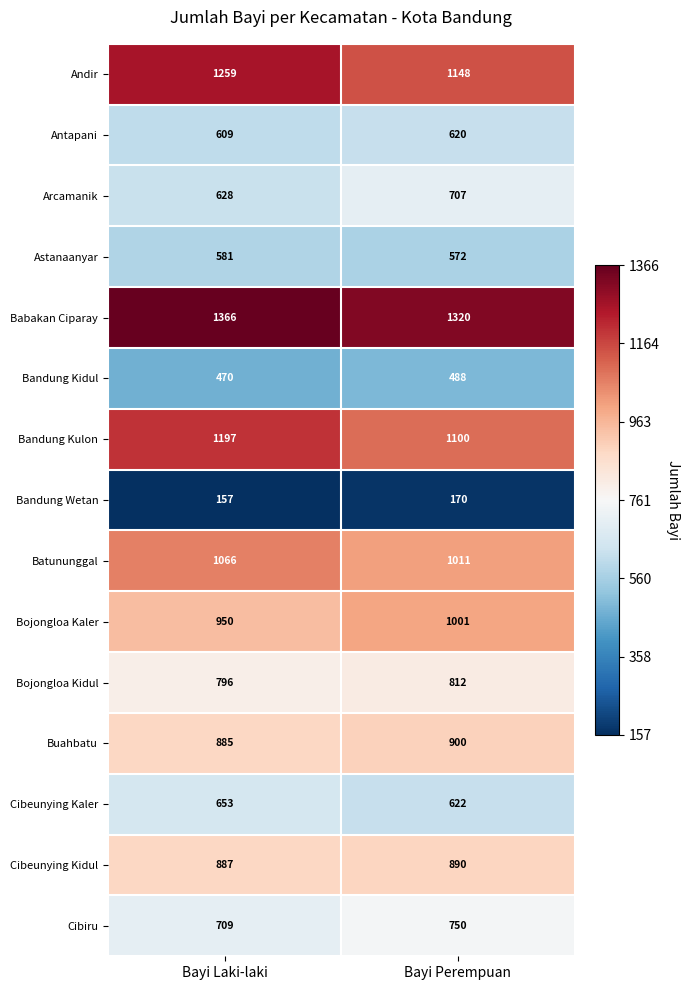

The Bojongloa Kaler series shows 1001 at Bayi Perempuan. True or false?

True